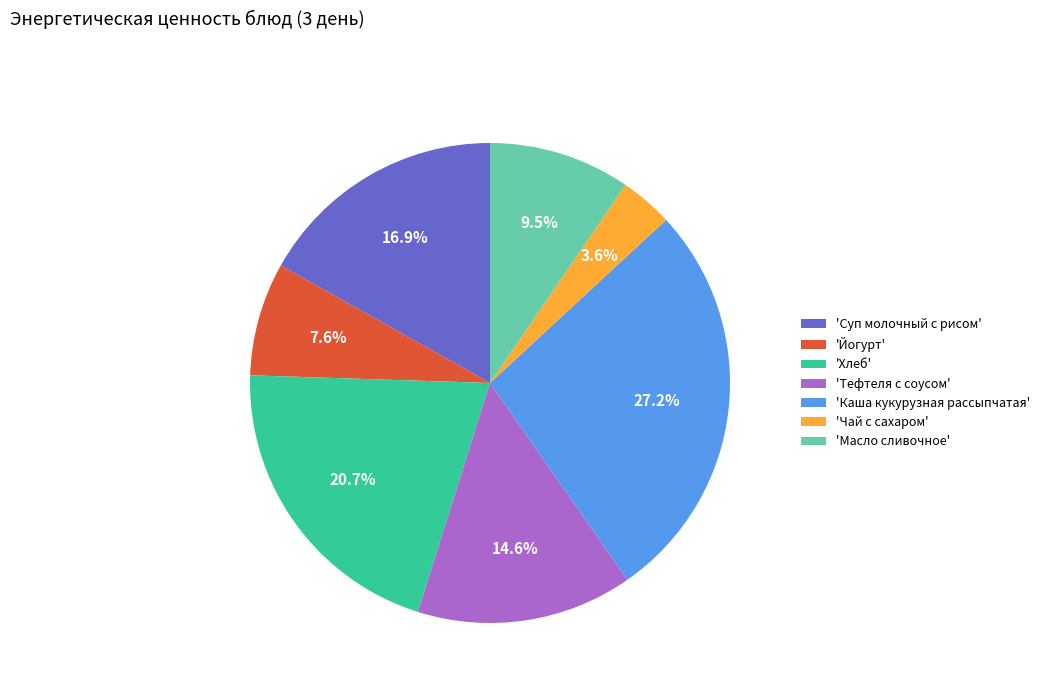

What portion of the pie excludes 'Тефтеля с соусом'?

85.4%